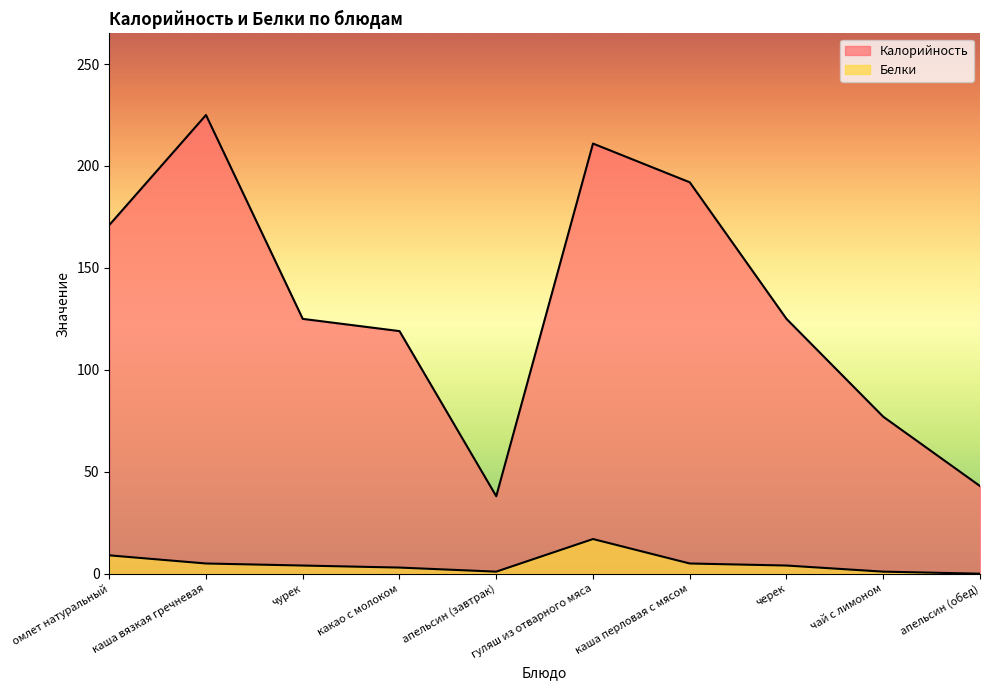

What is the value of the Калорийность point at the 2nd from the left?

225